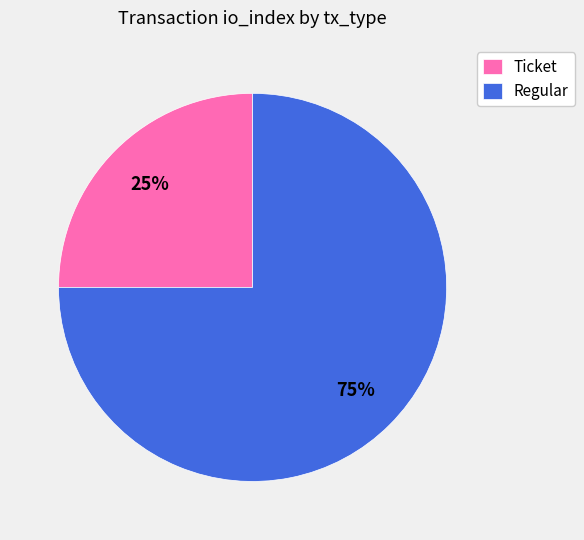

What is the majority slice?

Regular